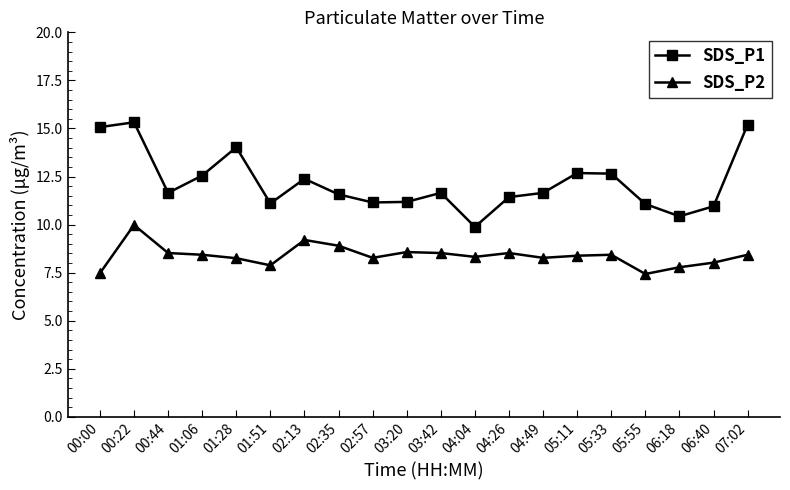

What is the total value across all series at 03:42?

20.2